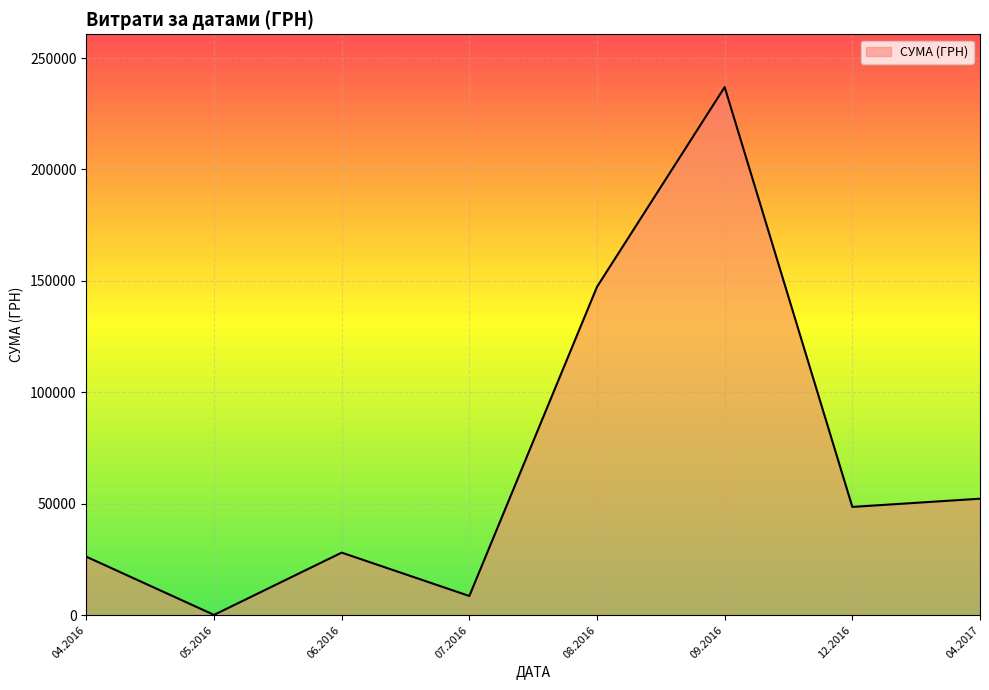

What is the difference between the maximum and second lowest values?

228353.4